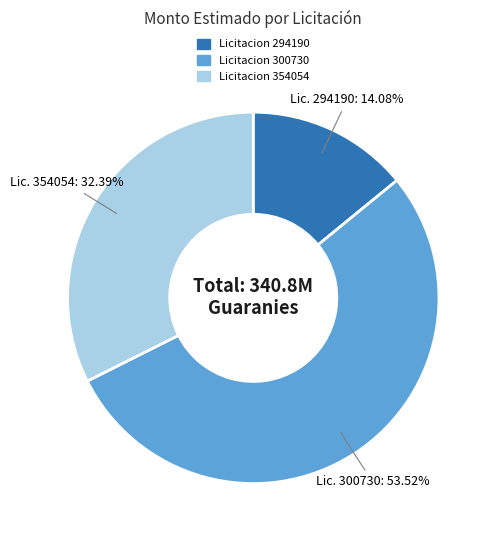

Rank the categories by value from lowest to highest.

Licitacion 294190, Licitacion 354054, Licitacion 300730